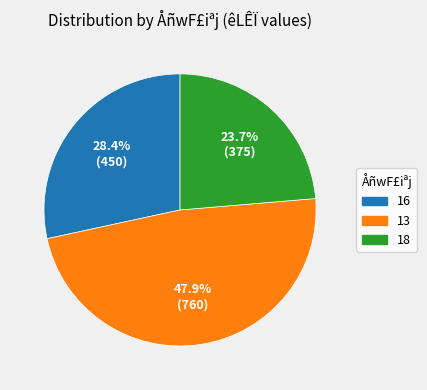

Is there any slice that represents more than half of the pie?

No